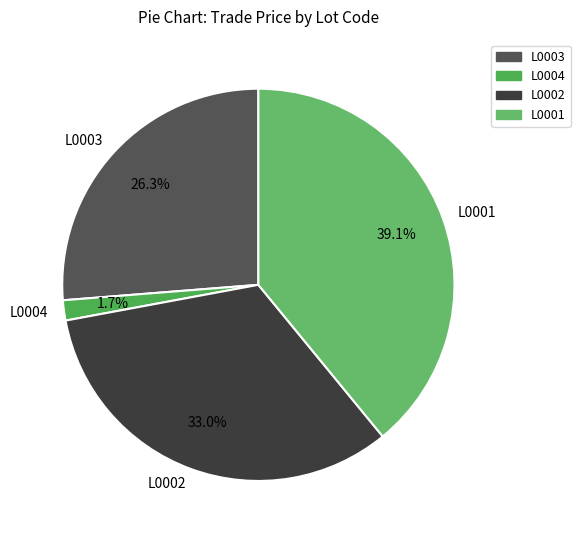

Which has a higher value, L0003 or L0001?

L0001